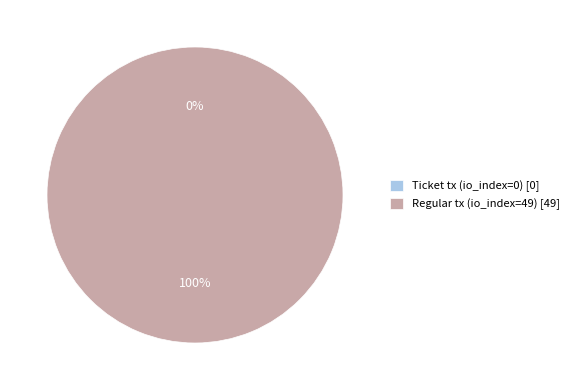

To the nearest percent, what is the difference between the Ticket tx (io_index=0) and Regular tx (io_index=49) slice percentages?

100%